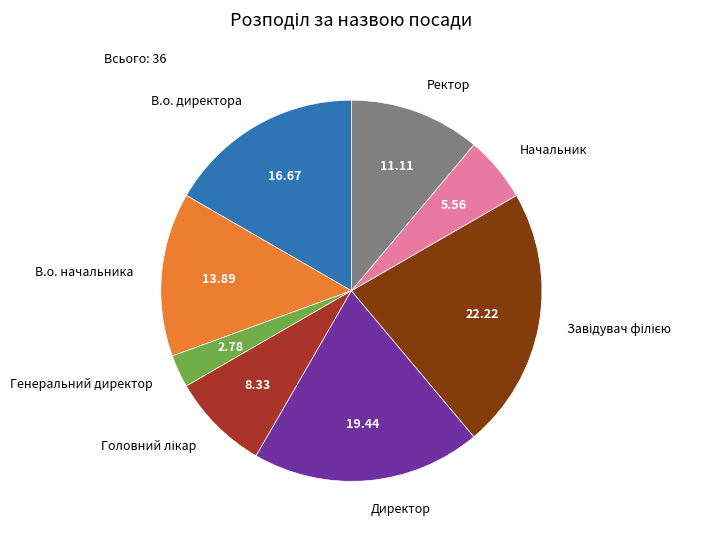

Approximately how many times larger is the value at Директор compared to В.о. директора?

1.2